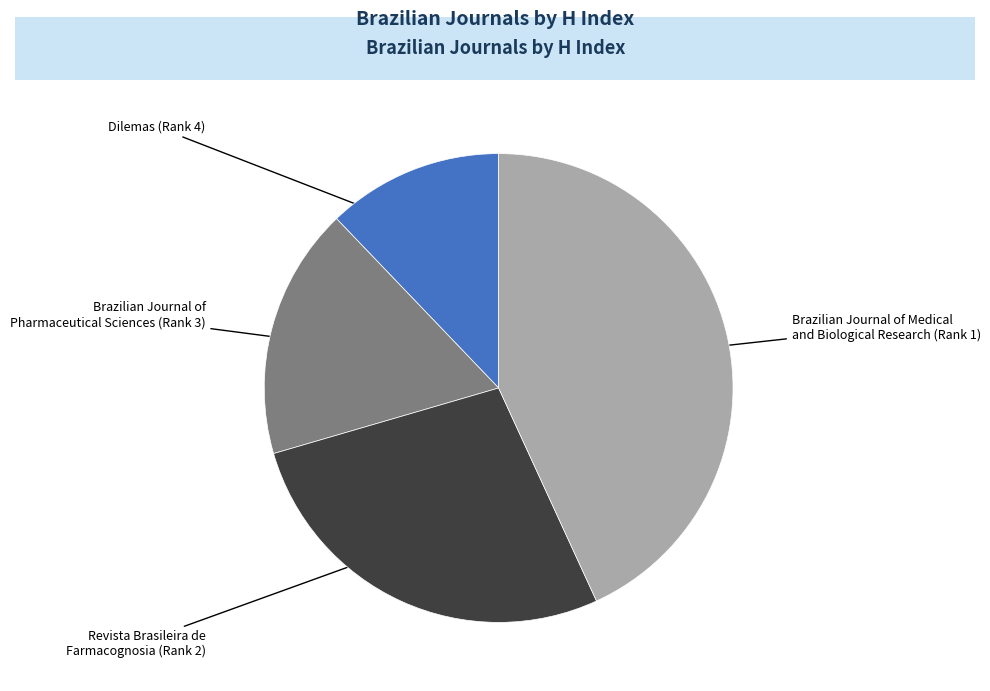

Is there a majority slice in this chart?

No